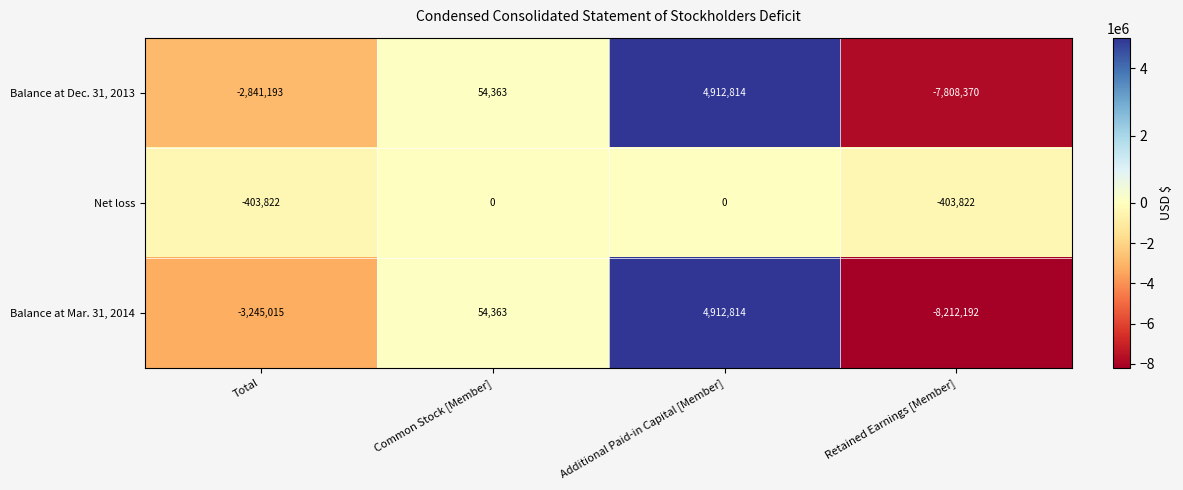

What is the difference between the maximum and minimum values in the Balance at Dec. 31, 2013 series?

12721184